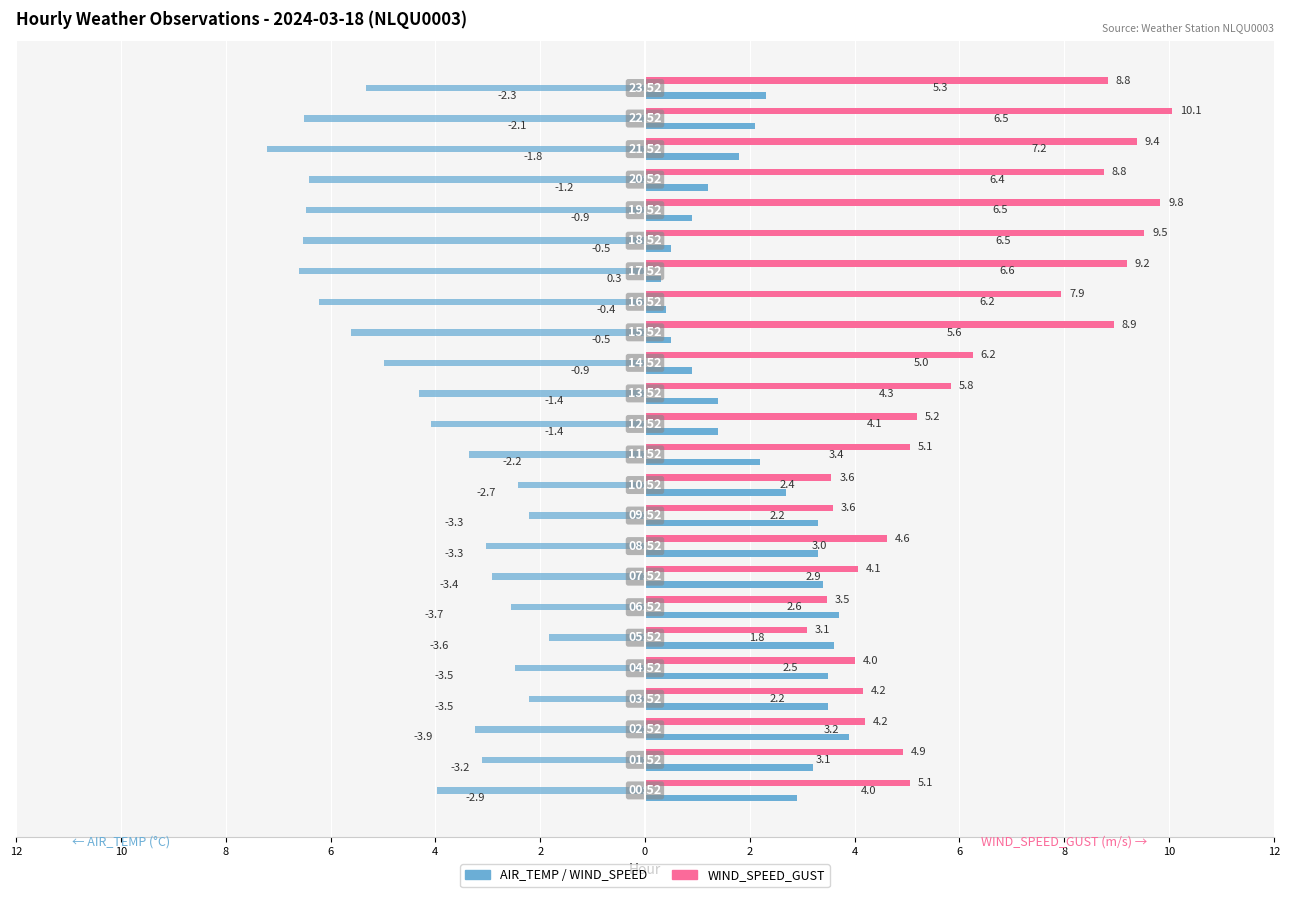

Reading right to left, list all the values displayed in this chart.

AIR_TEMP: 2.3	2.1	1.8	1.2	0.9	0.5	0.3	0.4	0.5	0.9	1.4	1.4	2.2	2.7	3.3	3.3	3.4	3.7	3.6	3.5	3.5	3.9	3.2	2.9
WIND_SPEED: -5.3	-6.5	-7.2	-6.4	-6.5	-6.5	-6.6	-6.2	-5.6	-5.0	-4.3	-4.1	-3.4	-2.4	-2.2	-3.0	-2.9	-2.6	-1.8	-2.5	-2.2	-3.2	-3.1	-4.0
WIND_SPEED_GUST: 8.8	10.1	9.4	8.8	9.8	9.5	9.2	7.9	8.9	6.2	5.8	5.2	5.1	3.6	3.6	4.6	4.1	3.5	3.1	4.0	4.2	4.2	4.9	5.1